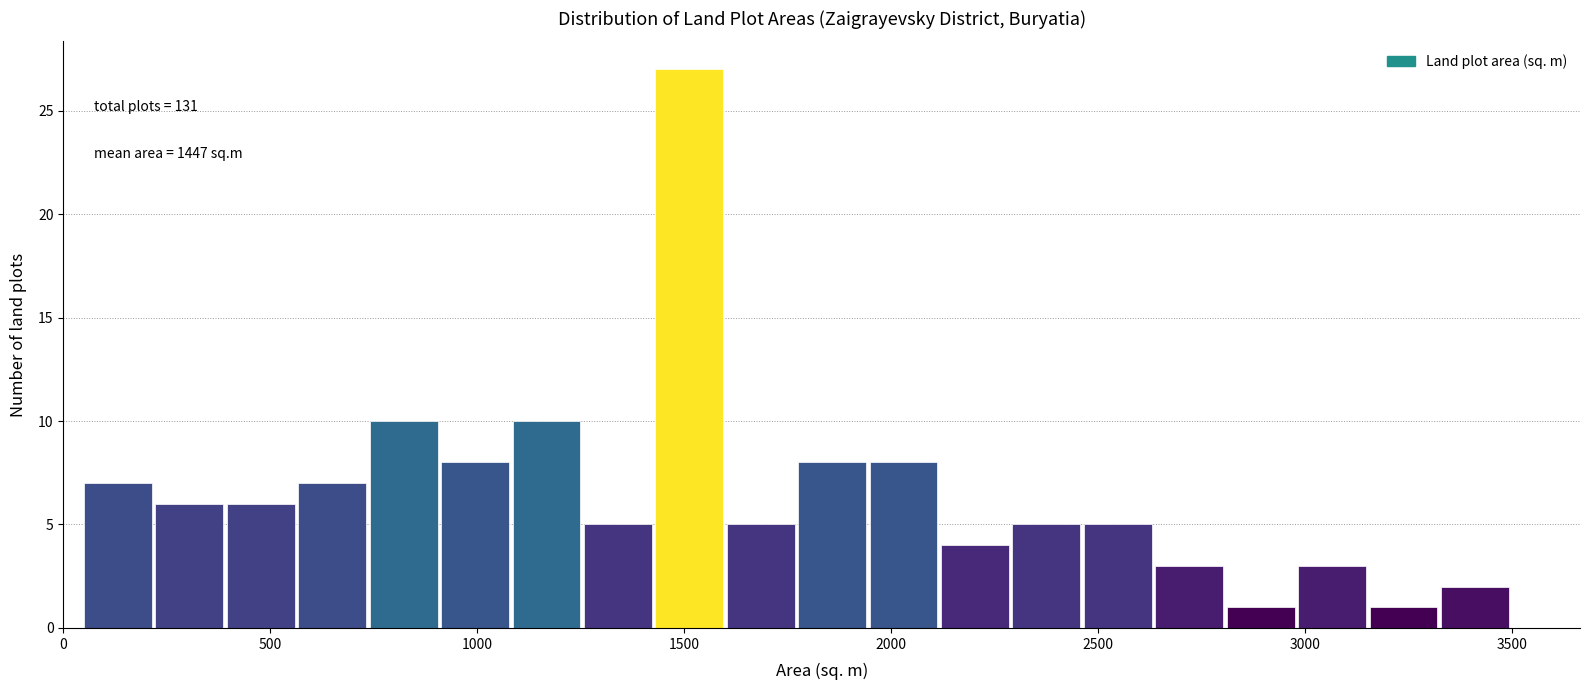

Read against the x-axis, roughly where is the centre of the tallest bar?

1500